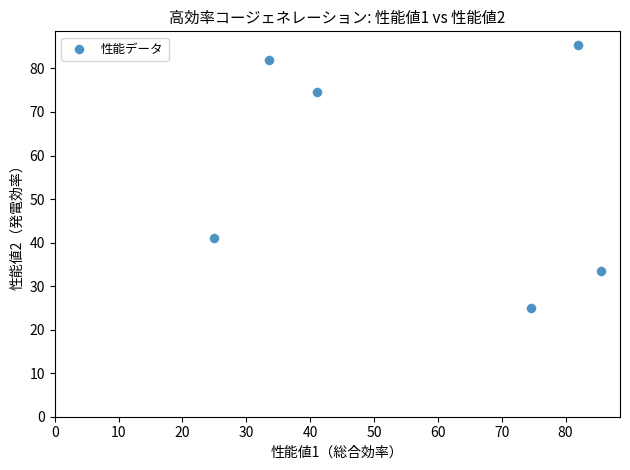

What Y value in the scatter plot is closest to 55?

41.0